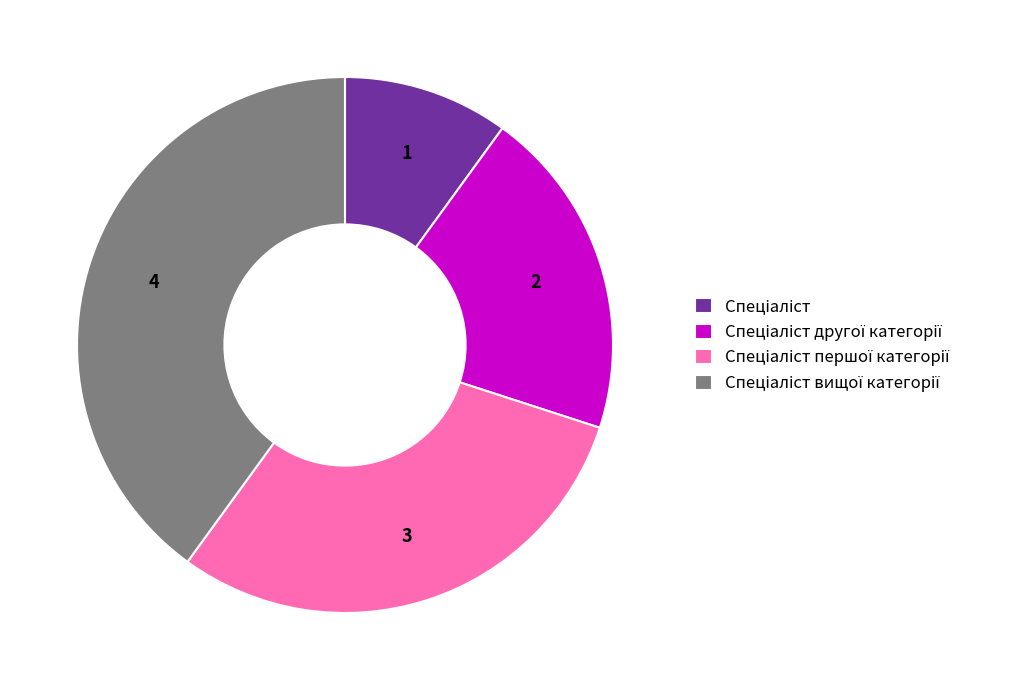

Is there any slice that represents more than half of the pie?

No